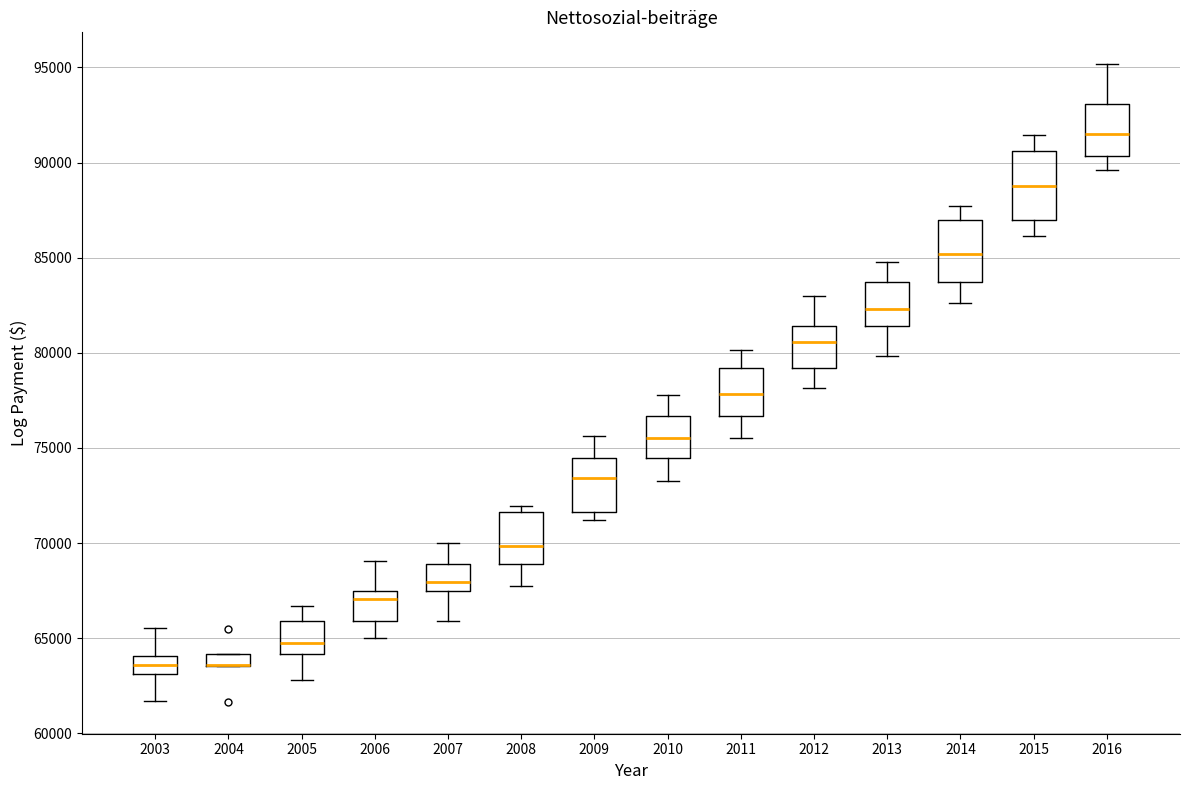

Where does the lower whisker of the box at x = 2012 end on the y-axis? The values are not printed on the chart, so give them approximately, as read against the axis.

78000